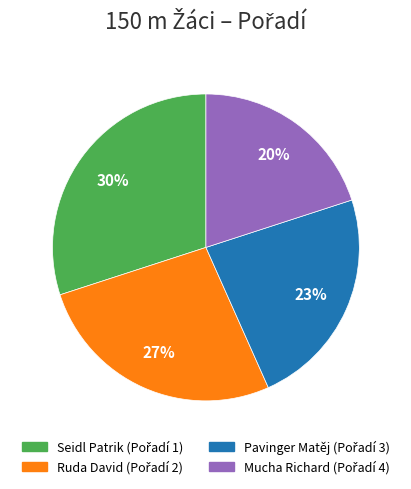

What is the smallest slice in the pie chart?

Mucha Richard